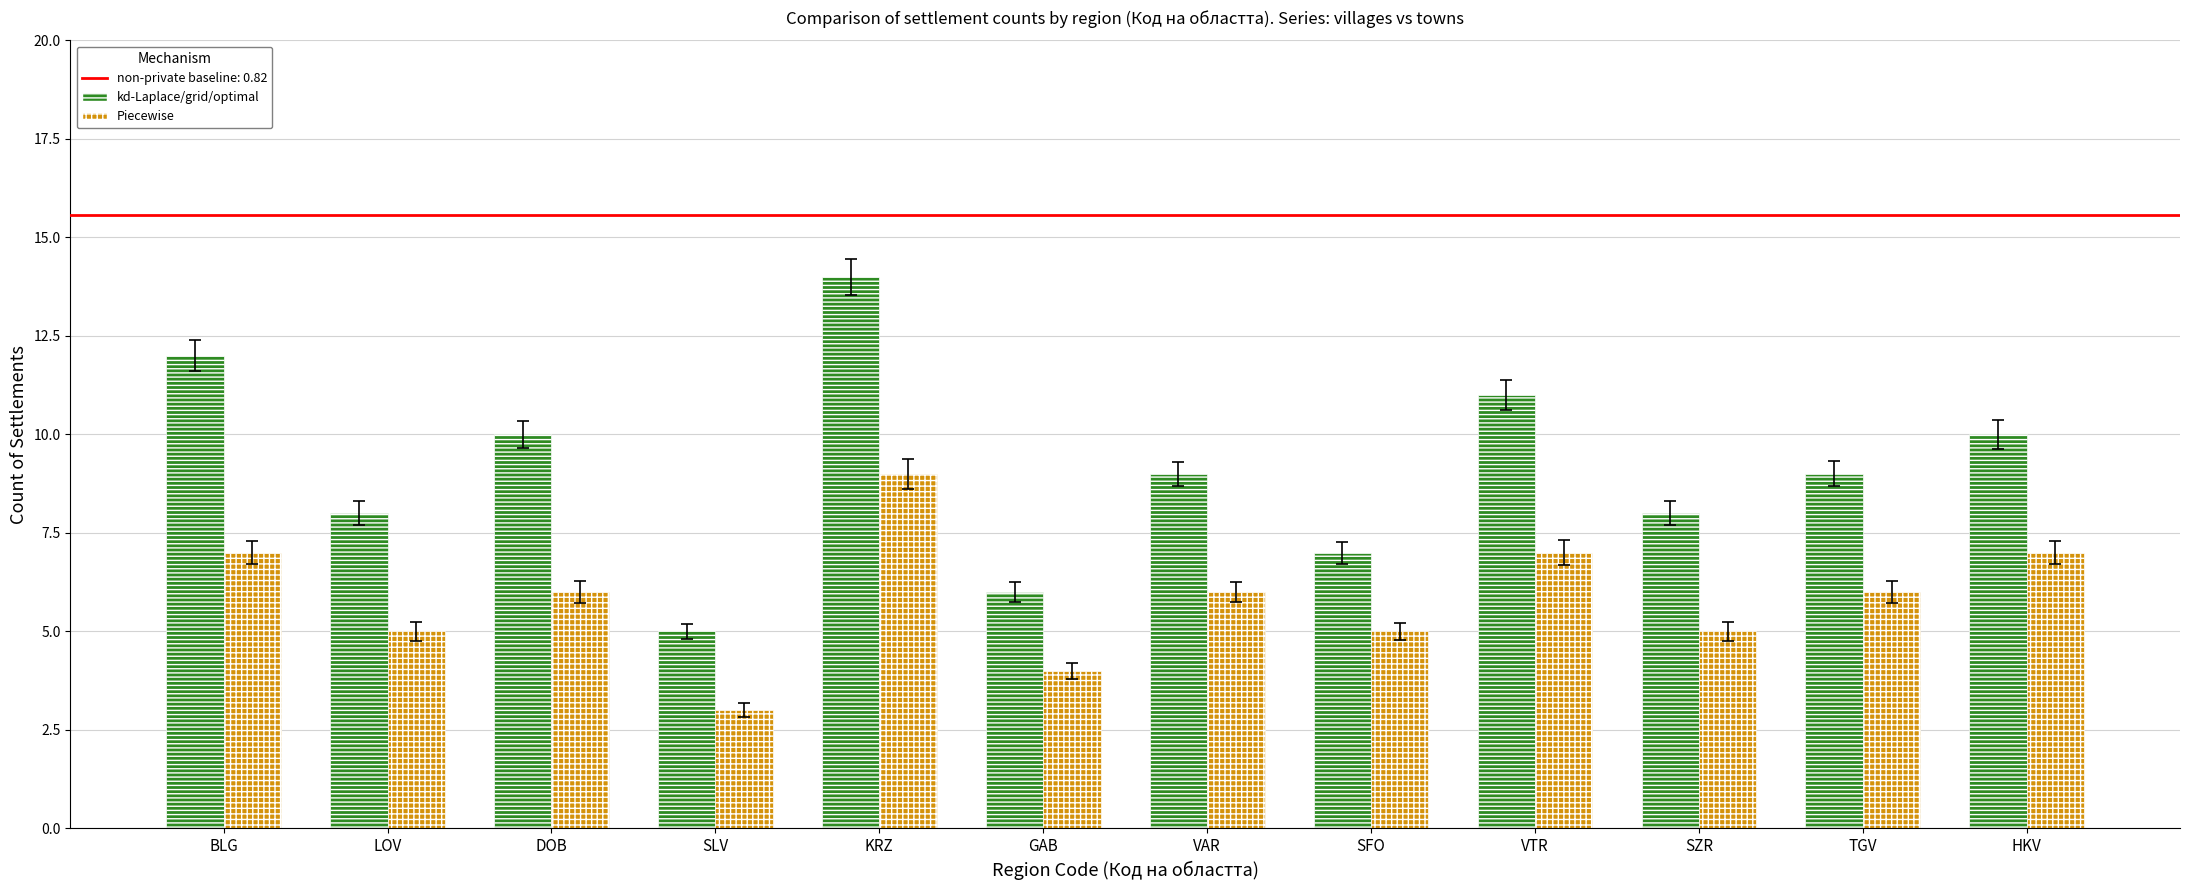

How many distinct data groups are displayed?

2